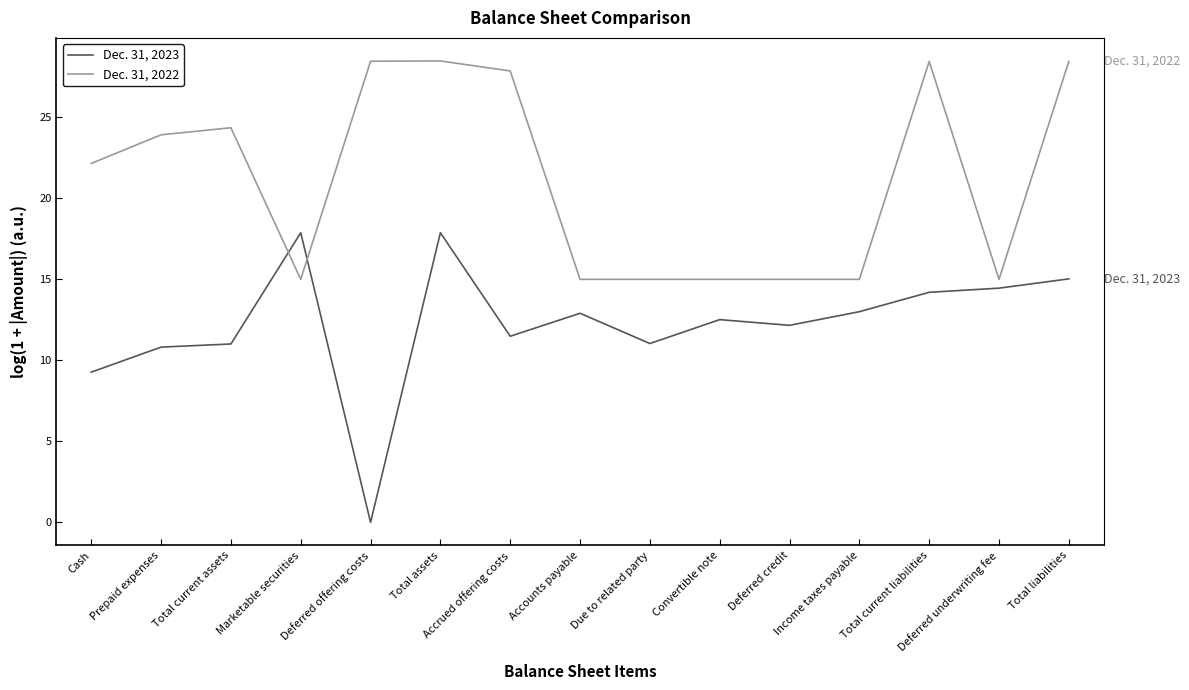

True or false: Dec. 31, 2022 and Dec. 31, 2023 intersect in this chart.

True